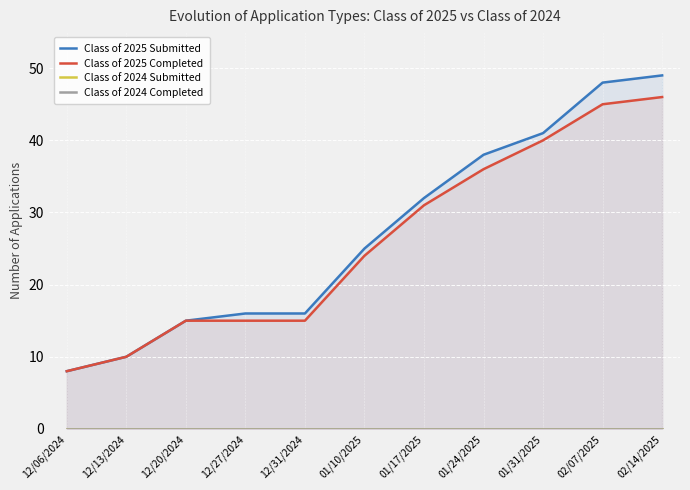

Between 01/24/2025 and 02/07/2025, which is larger?

02/07/2025